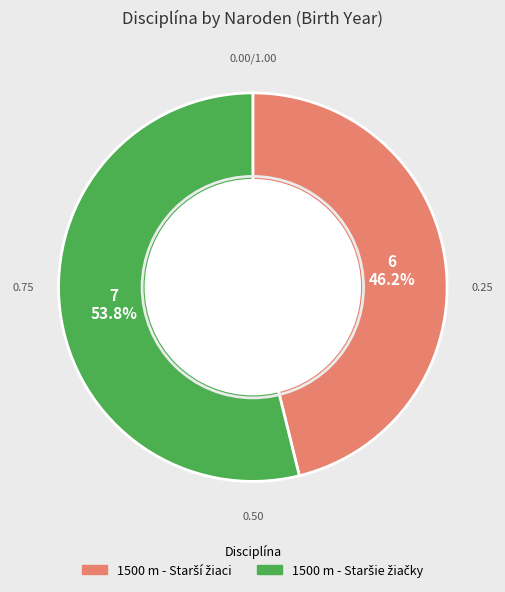

What is the smallest slice in the pie chart?

1500 m - Starší žiaci